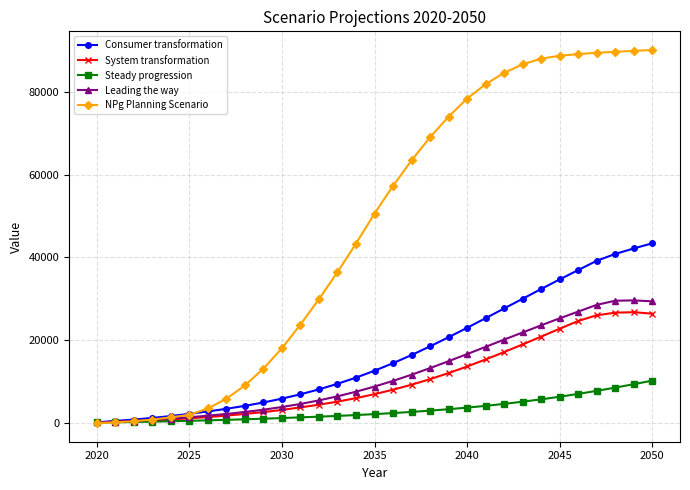

Which series has the largest total across all categories?

NPg Planning Scenario